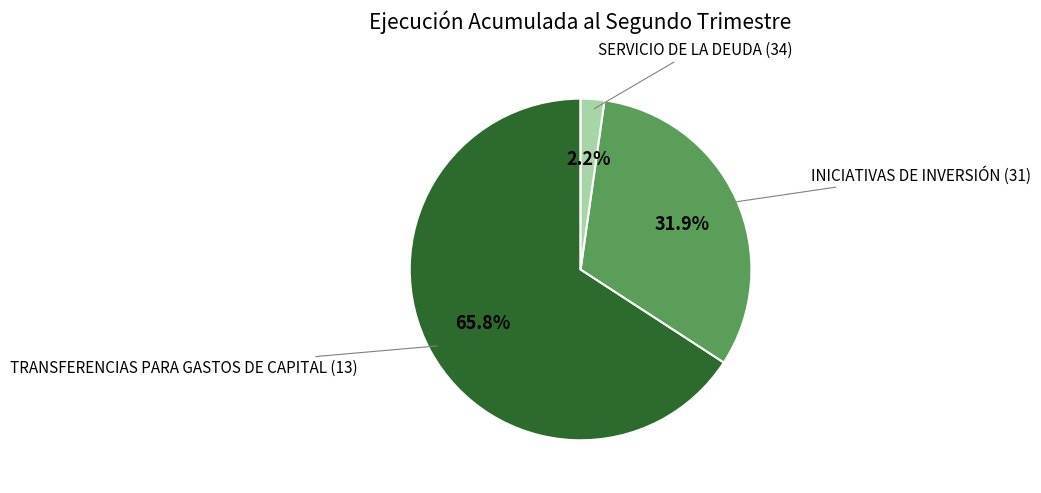

How many slices are in this pie chart?

3